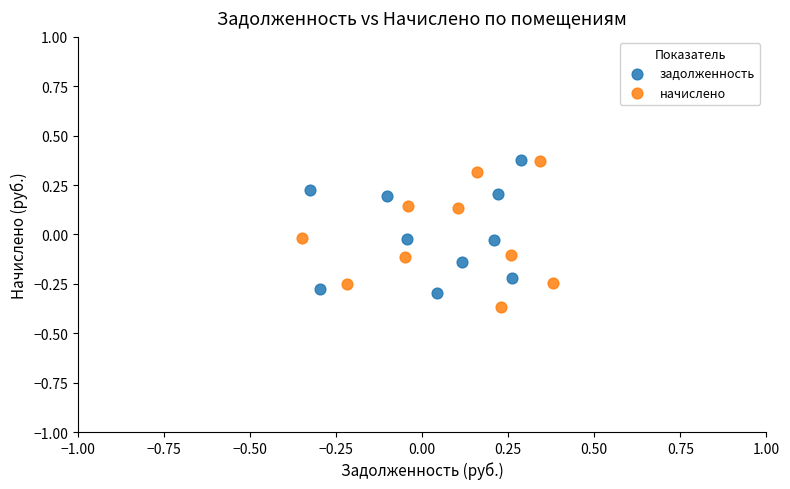

What are all the series names shown in the legend?

задолженность, начислено